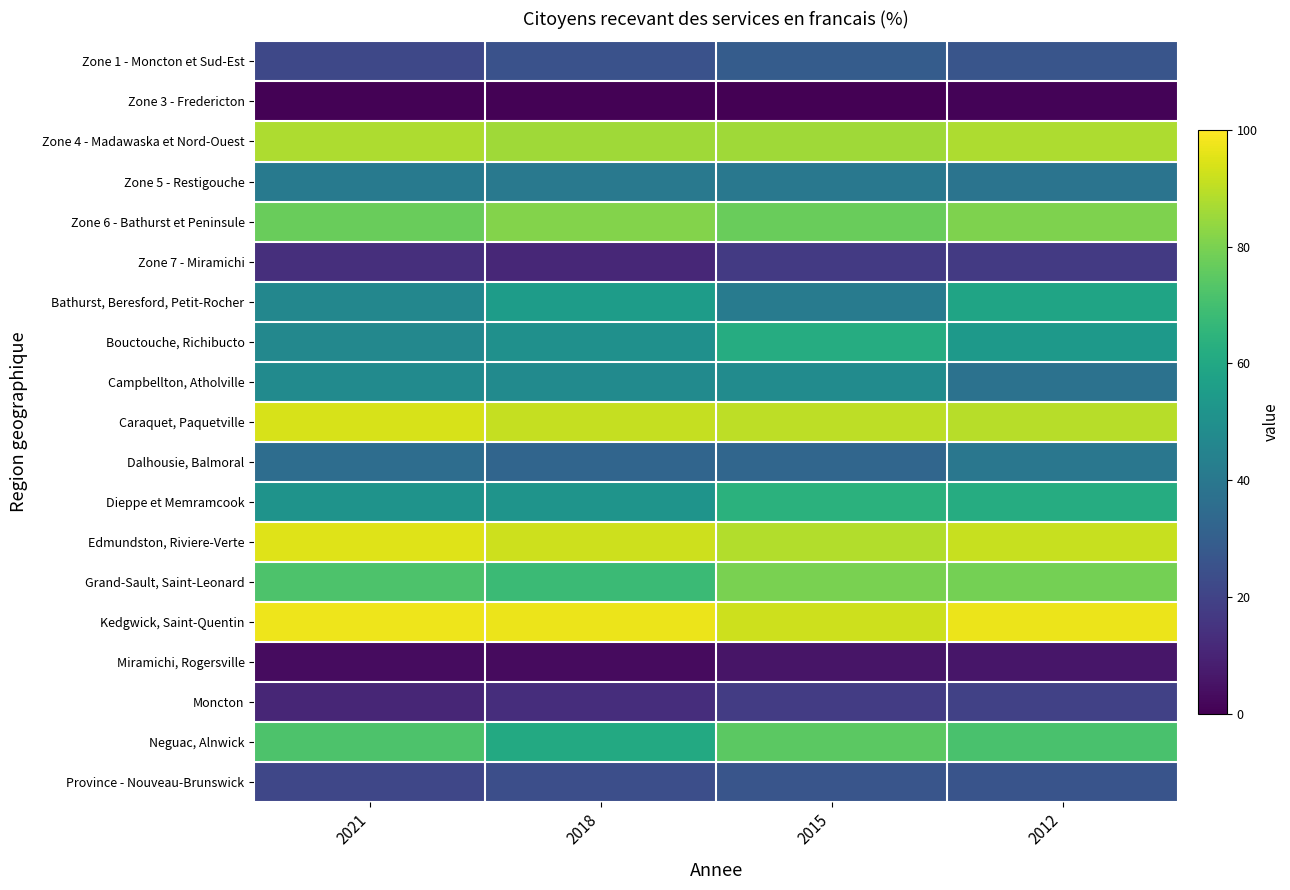

At which category is the sum across all series the highest?

2012